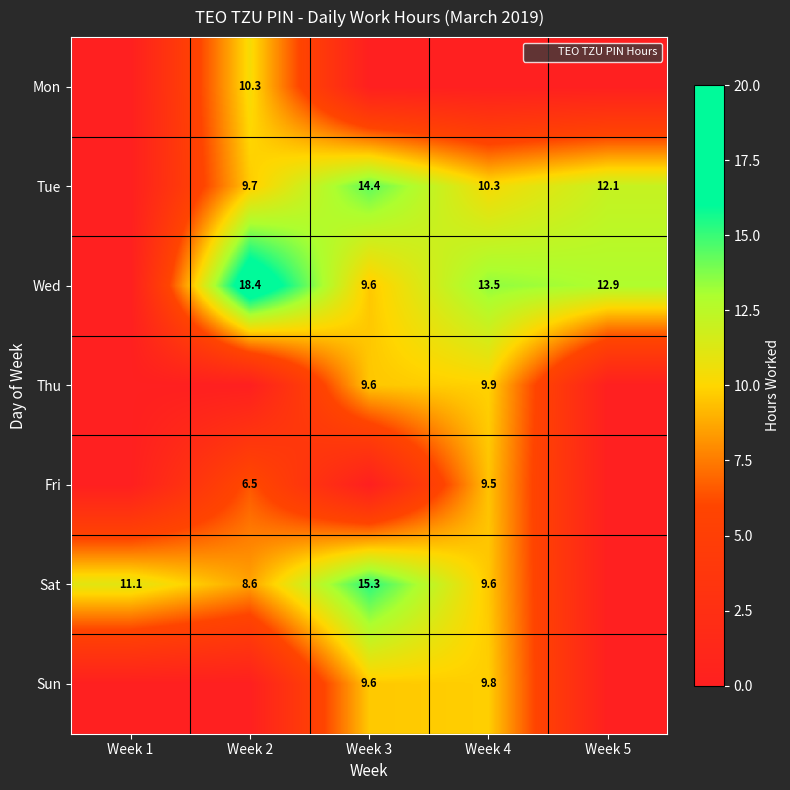

True or false: Thu has a value of 9.9 at Week 4.

True